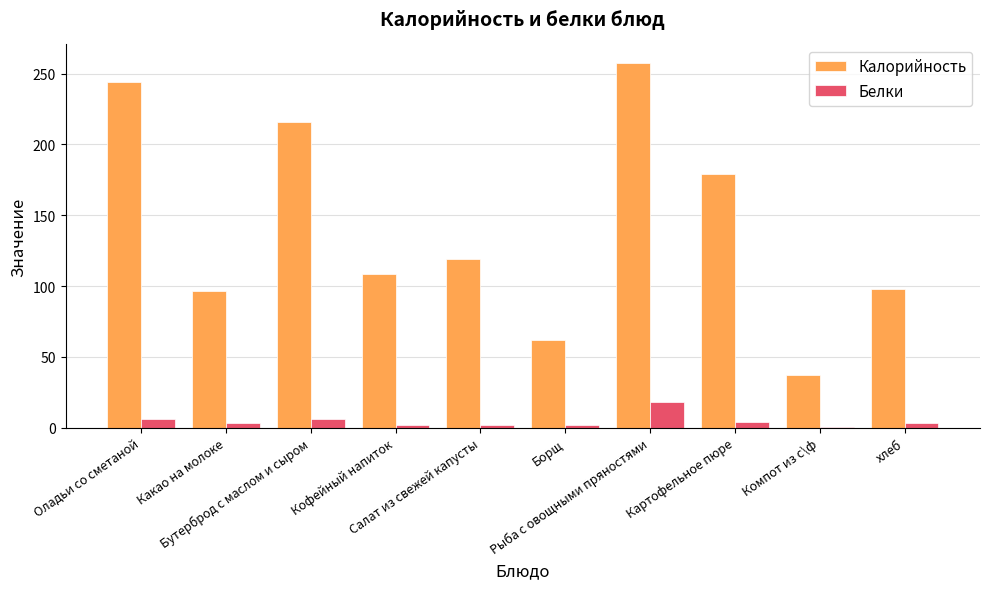

Count the number of categories in the chart.

10